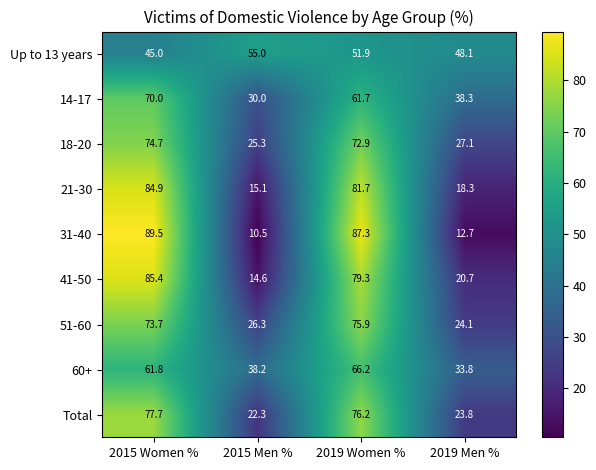

What is the total value across all series at 2019 Men %?

246.9